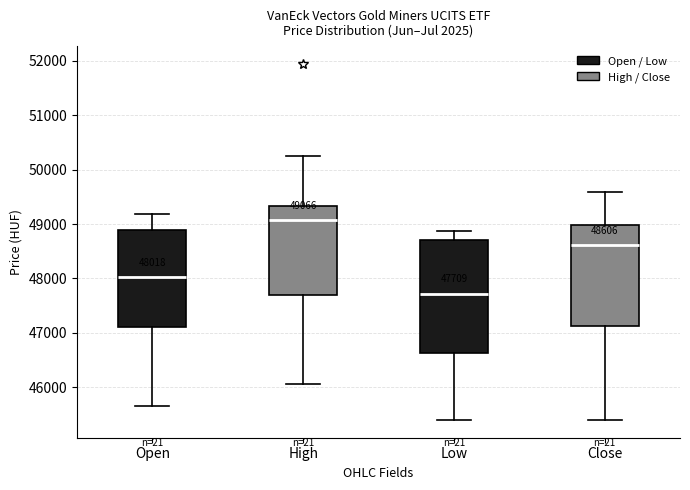

Which box has the lowest median line?

Low